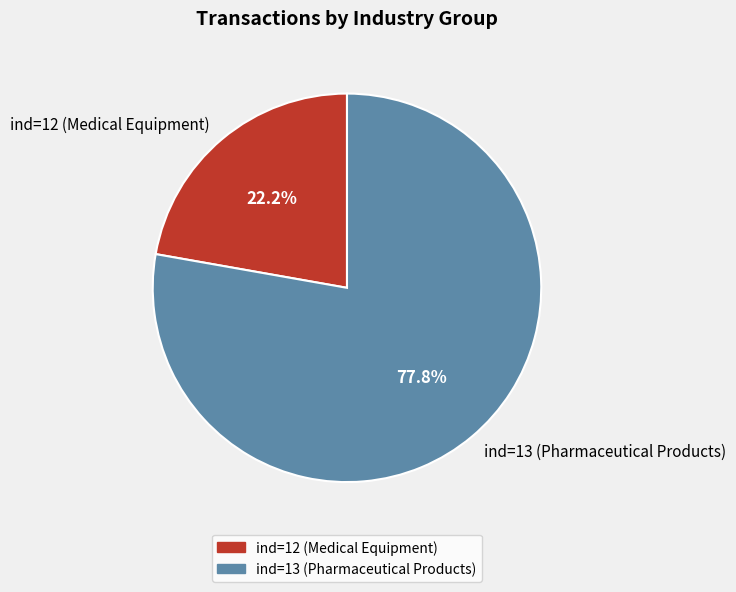

Rank the categories by value from lowest to highest.

ind=12 (Medical Equipment), ind=13 (Pharmaceutical Products)